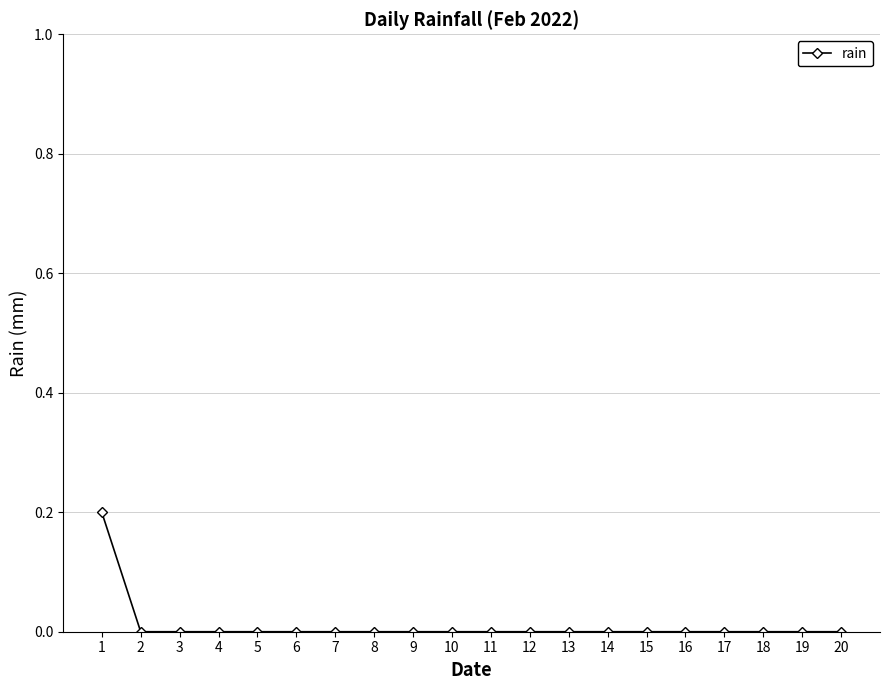

Is it true that the value at 10 is 0.0?

True